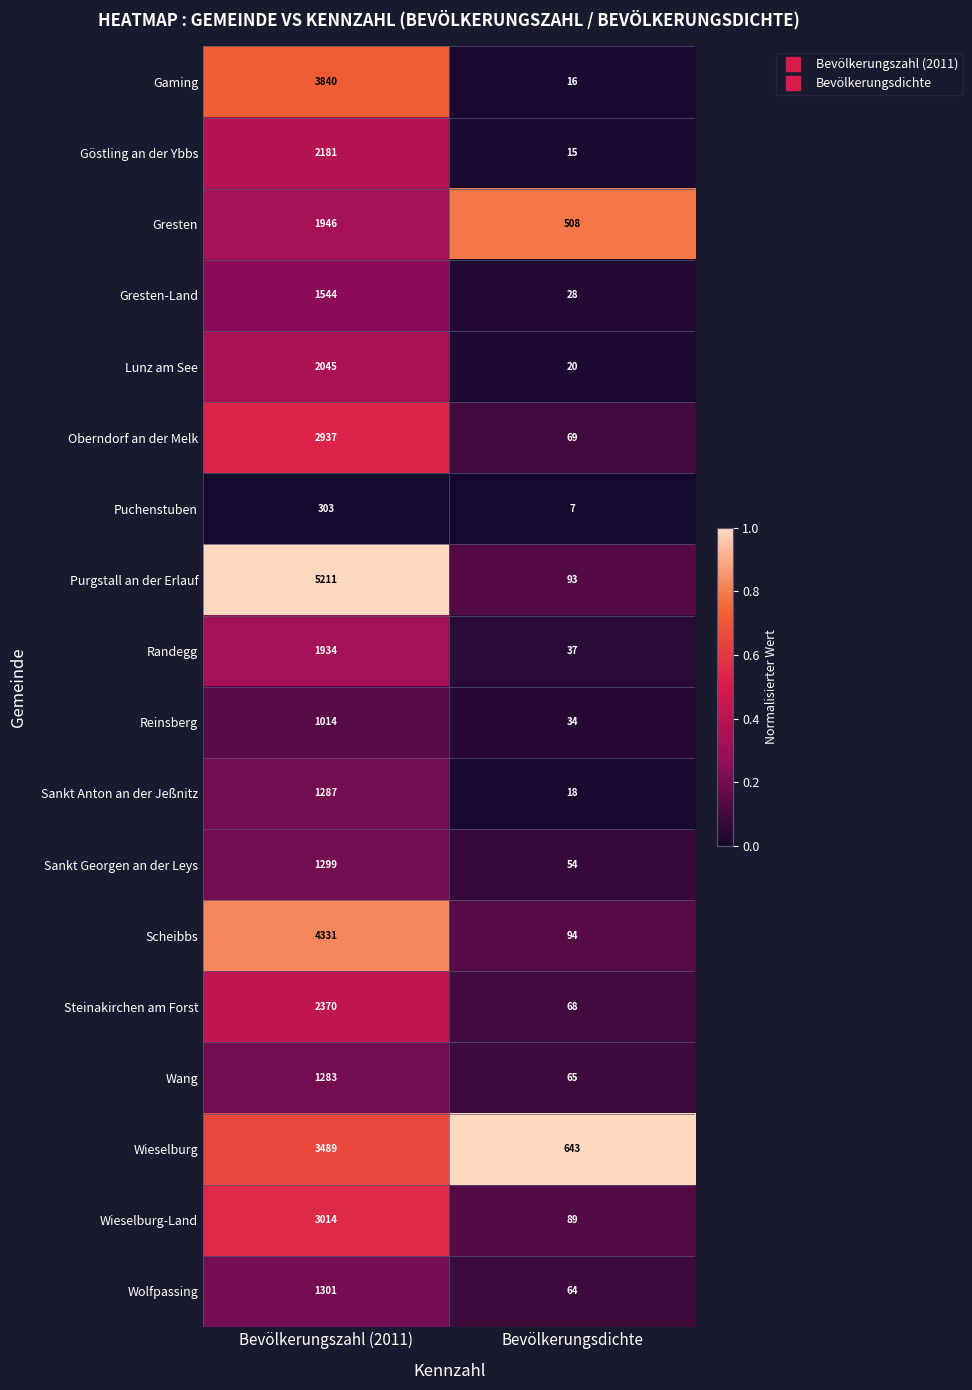

At which category is the sum across all series the highest?

Bevölkerungszahl (2011)